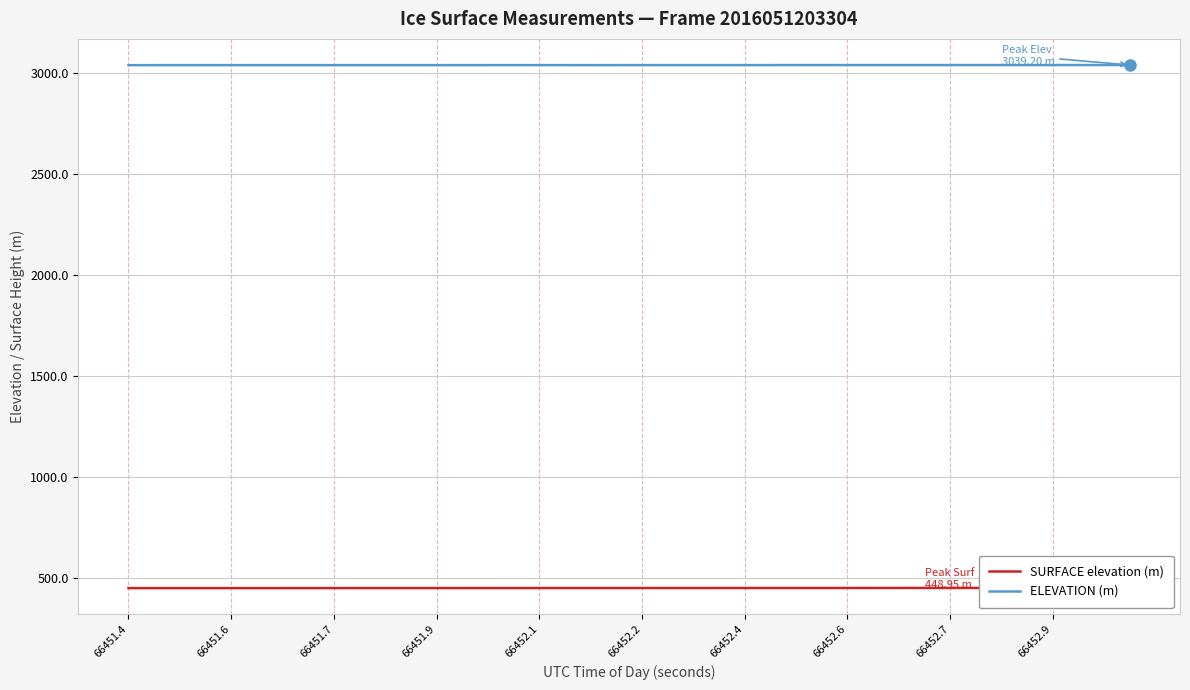

Which series has the largest range (max minus min)?

SURFACE elevation (m)